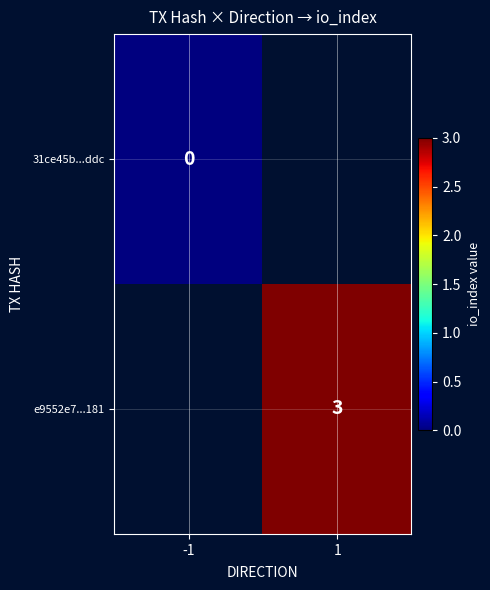

Between 1 and -1, which is larger?

-1